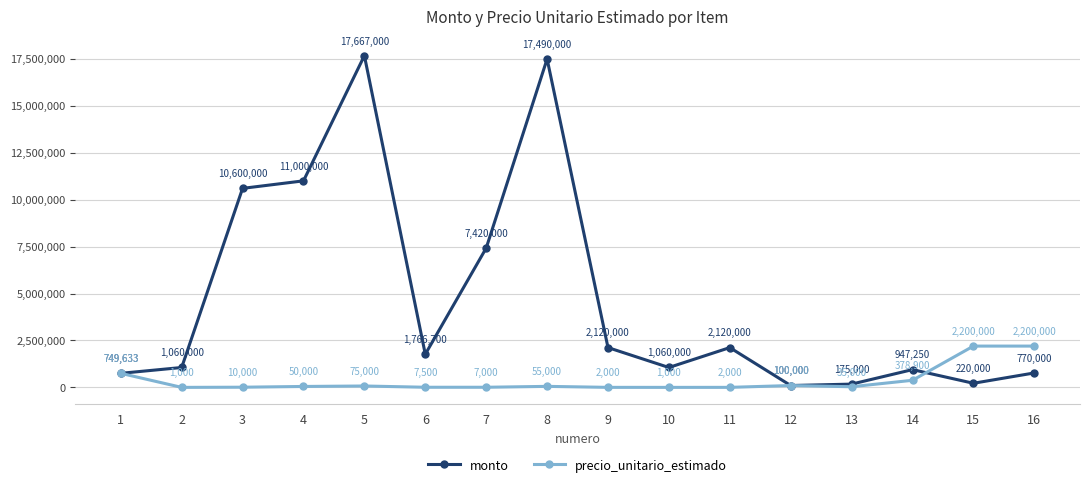

Which series has the largest total across all categories?

monto